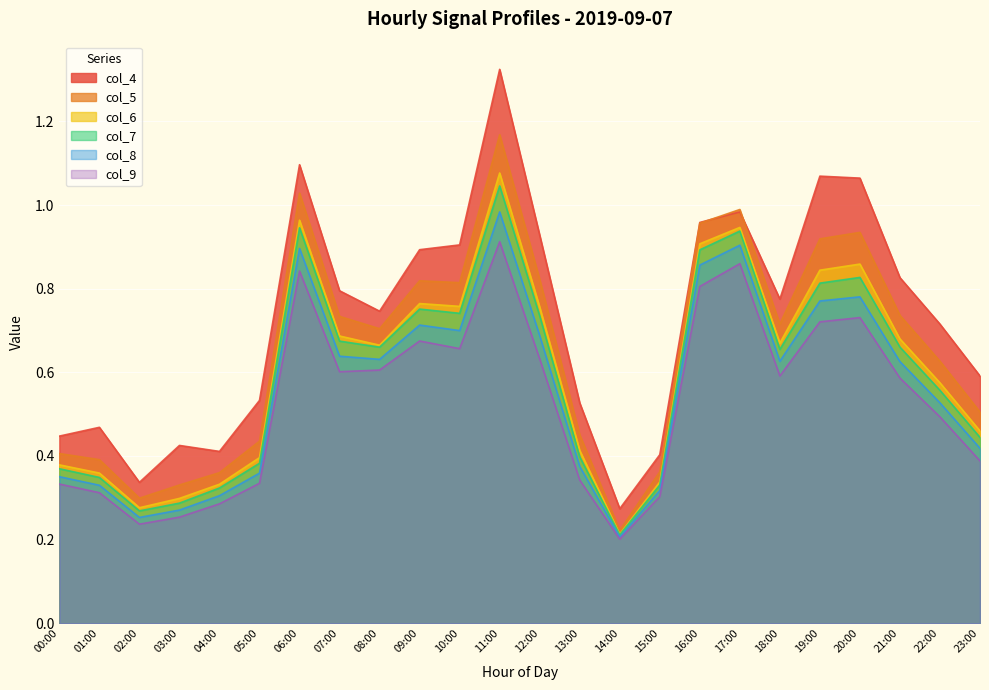

Rank the series at 19:00 from highest to lowest value.

col_4, col_5, col_6, col_7, col_8, col_9